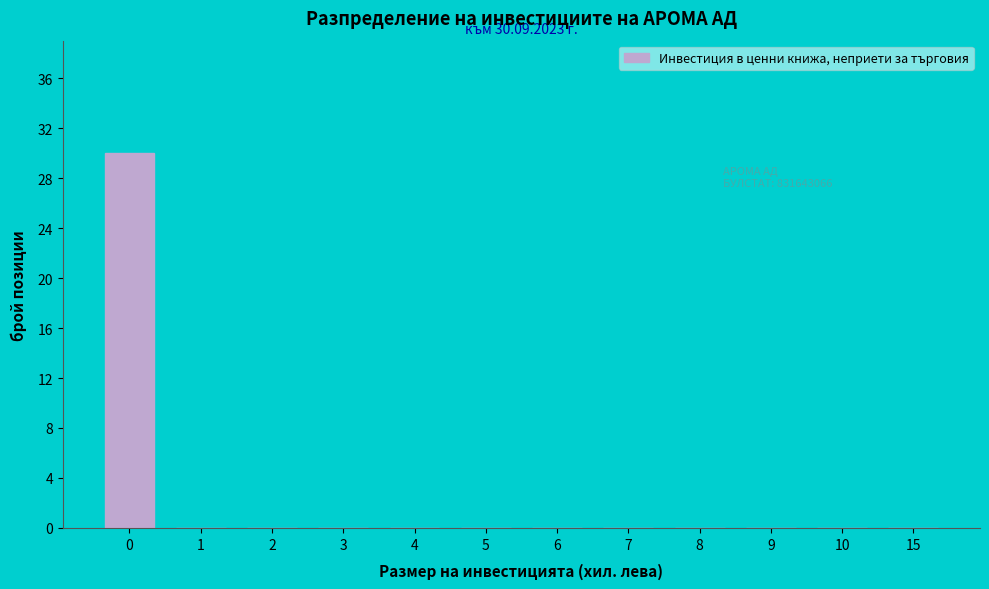

Reading left to right, extract all data points from this chart.

0=30	1=0	2=0	3=0	4=0	5=0	6=0	7=0	8=0	9=0	10=0	15=0